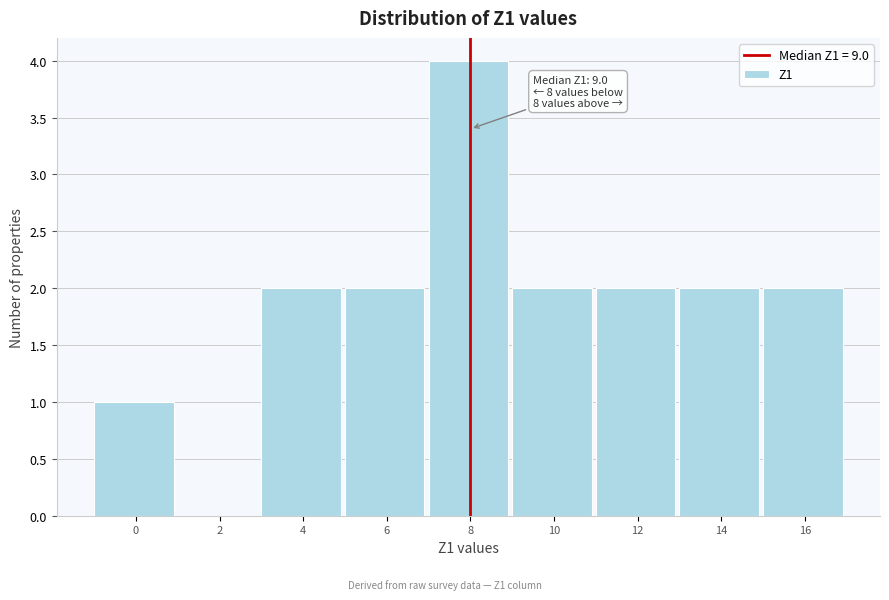

Reading left to right, list all the values displayed in this chart.

0=1	2=0	4=2	6=2	8=4	10=2	12=2	14=2	16=2